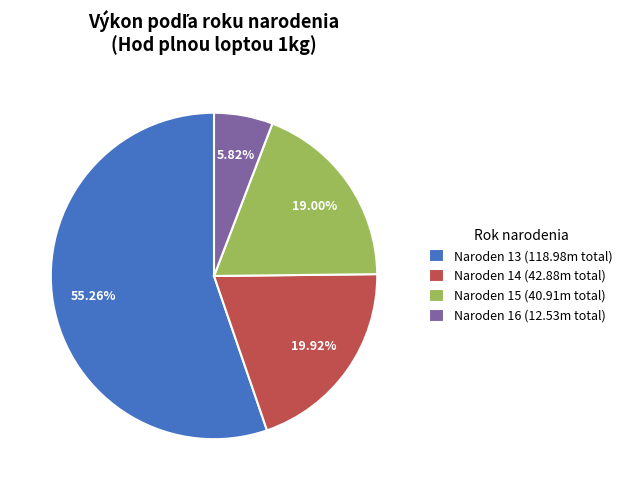

Which has a higher value, Naroden 15 (40.91m total) or Naroden 13 (118.98m total)?

Naroden 13 (118.98m total)